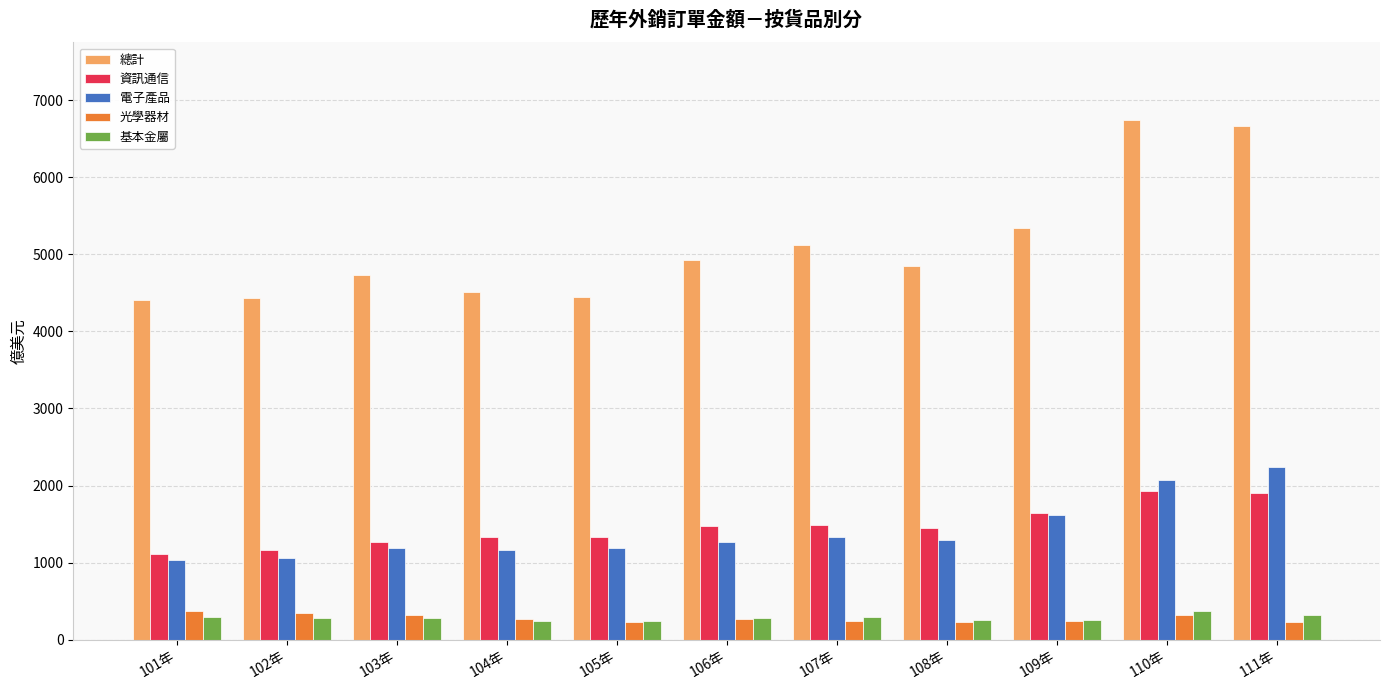

Is it true that 光學器材 equals 314.2 at 110年?

True